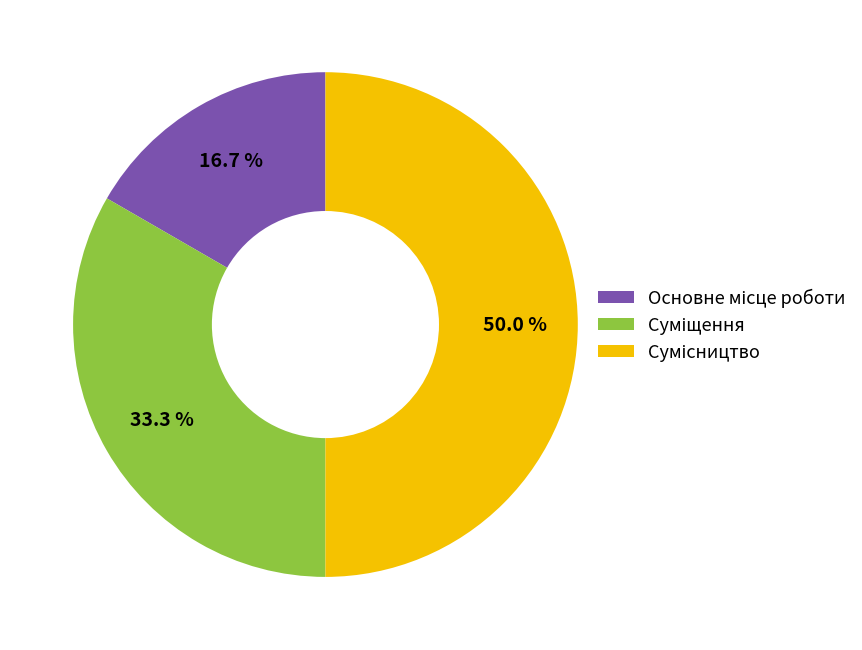

How many slices are in this pie chart?

3